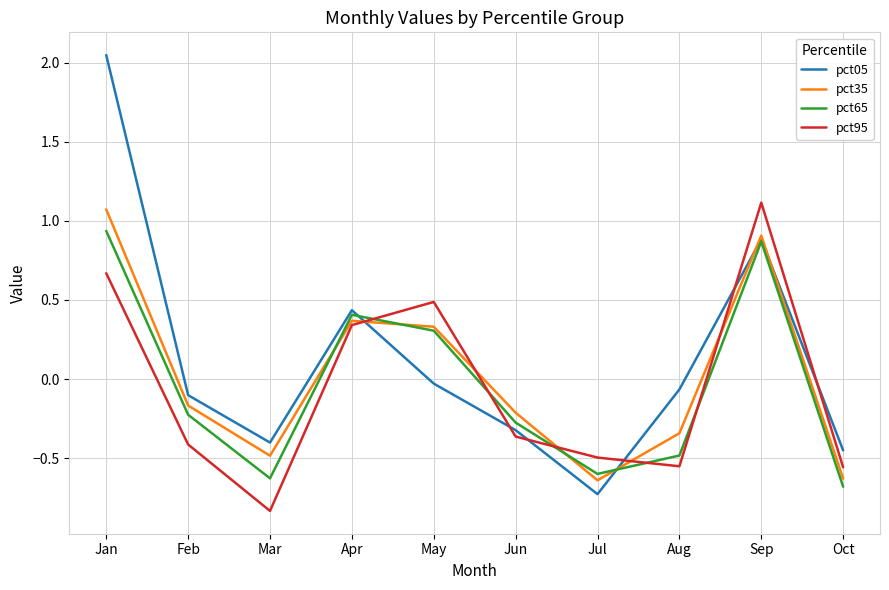

At which label does pct65 first exceed 0?

Jan